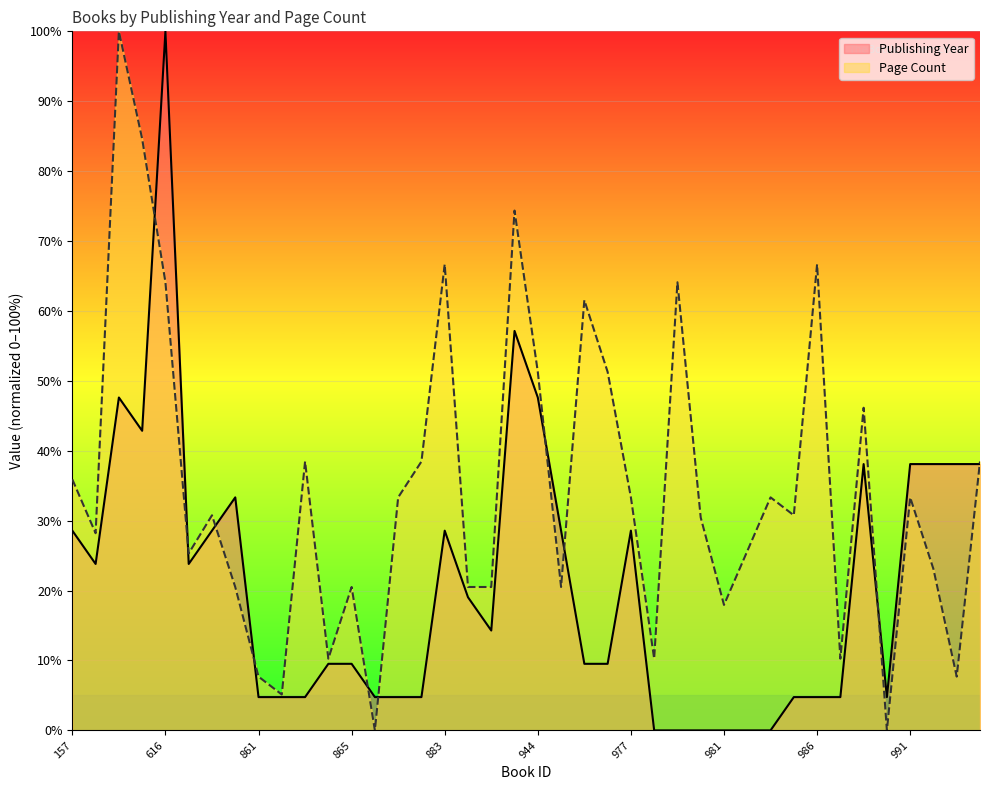

At how many categories does at least one series exceed 50?

10